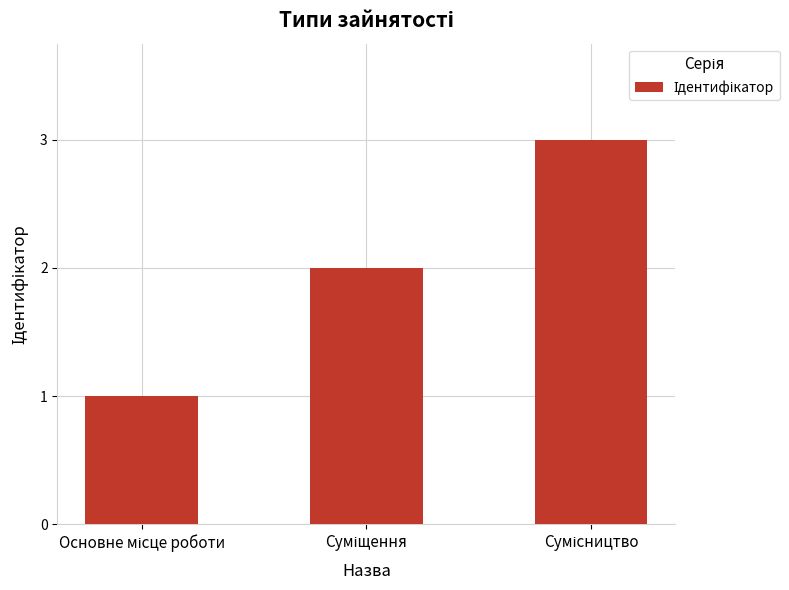

What is the greatest value displayed?

3